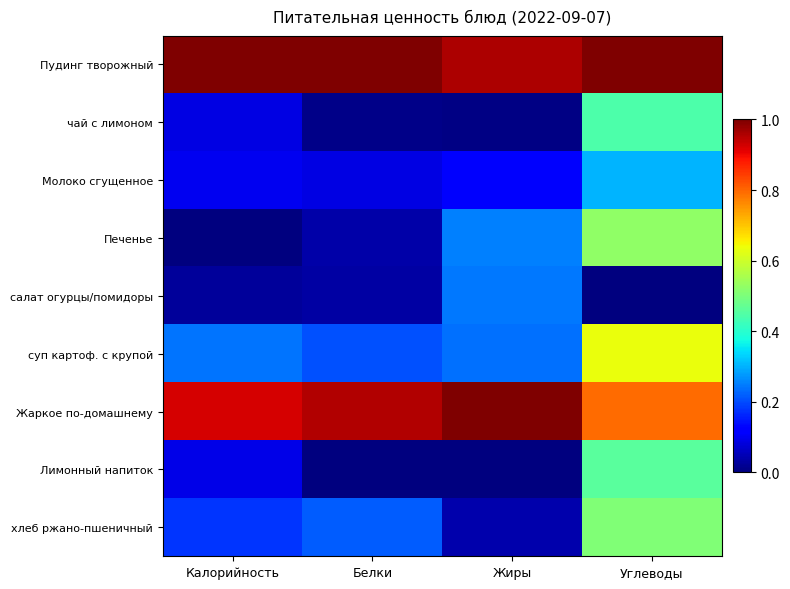

Reading right to left, extract all data points from this chart.

Пудинг творожный: Углеводы=1.0	Жиры=1.0	Белки=1.0	Калорийность=1.0
чай с лимоном: Углеводы=0.4	Жиры=0.0	Белки=0.0	Калорийность=0.1
Молоко сгущенное: Углеводы=0.3	Жиры=0.1	Белки=0.1	Калорийность=0.1
Печенье: Углеводы=0.5	Жиры=0.3	Белки=0.0	Калорийность=0.0
салат огурцы/помидоры: Углеводы=0.0	Жиры=0.2	Белки=0.0	Калорийность=0.0
суп картоф. с крупой: Углеводы=0.6	Жиры=0.2	Белки=0.2	Калорийность=0.2
Жаркое по-домашнему: Углеводы=0.8	Жиры=1.0	Белки=1.0	Калорийность=0.9
Лимонный напиток: Углеводы=0.5	Жиры=0.0	Белки=0.0	Калорийность=0.1
хлеб ржано-пшеничный: Углеводы=0.5	Жиры=0.0	Белки=0.2	Калорийность=0.2